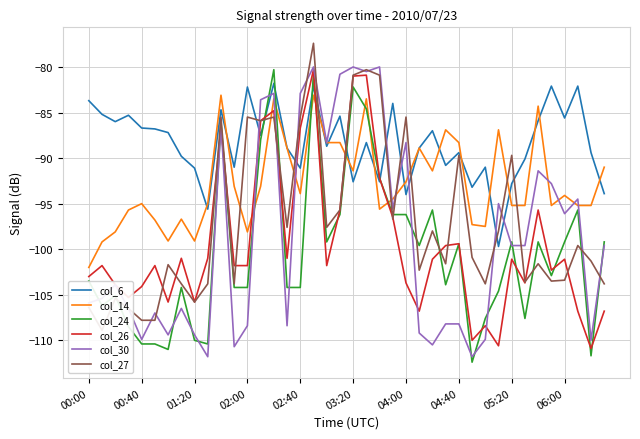

What is the approximate value of col_24 at 04:40?

-99.4